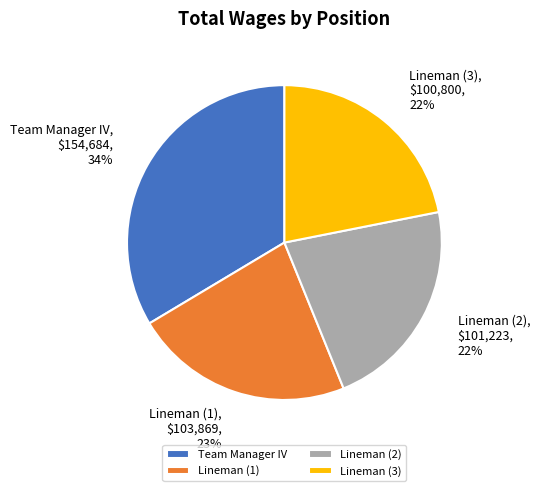

To the nearest percent, what portion does Team Manager IV represent?

34%